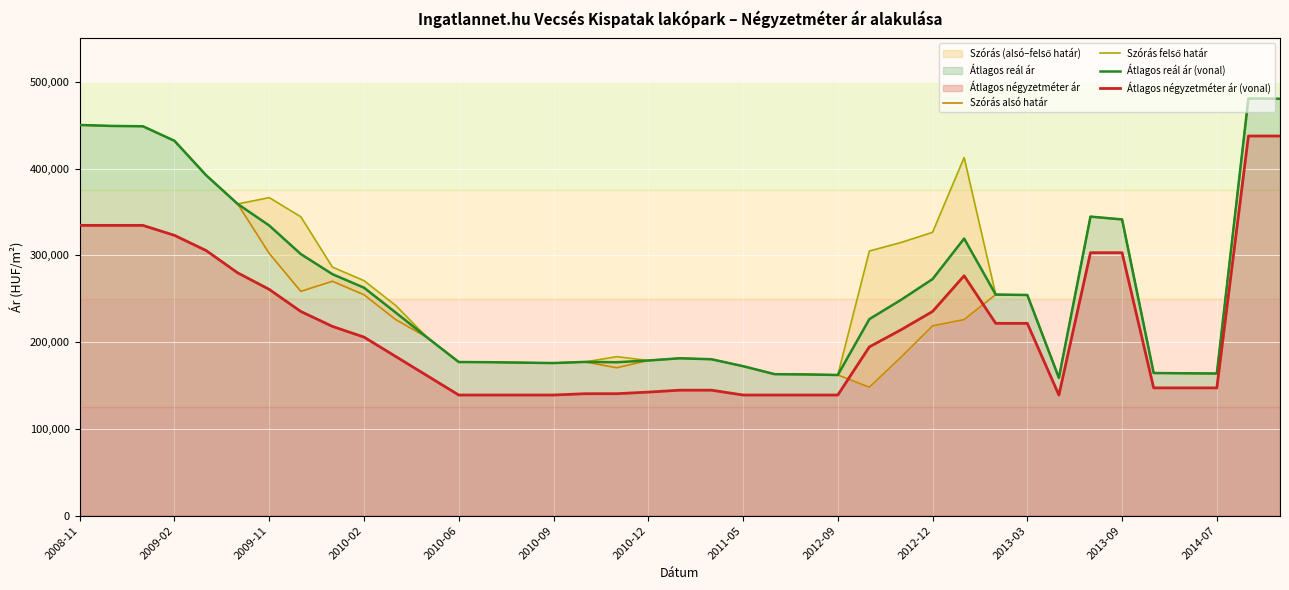

True or false: Átlagos reál ár (vonal) and Átlagos négyzetméter ár (vonal) intersect in this chart.

False